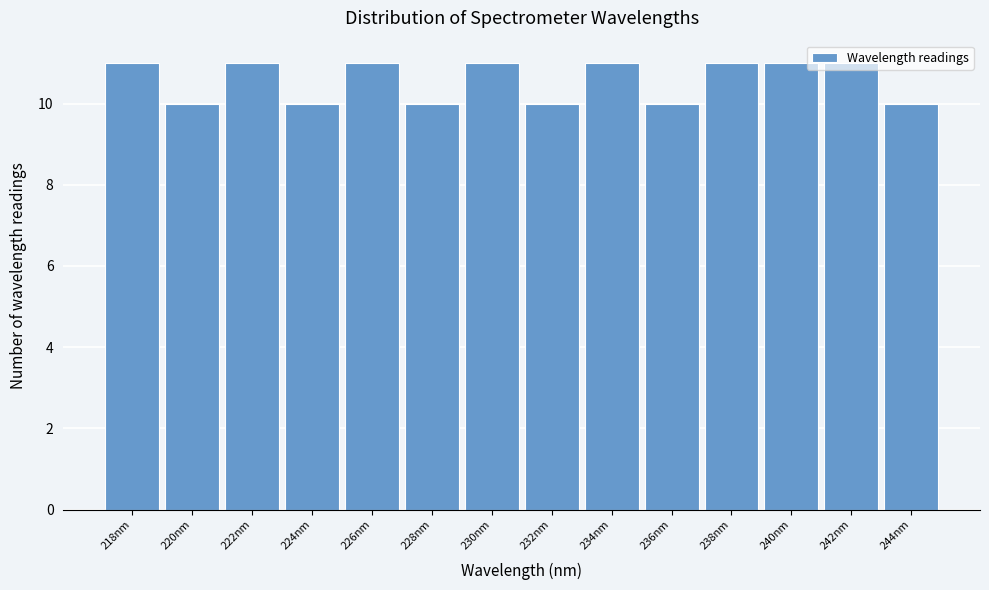

What is the sum of the values at 230nm and 232nm?

21